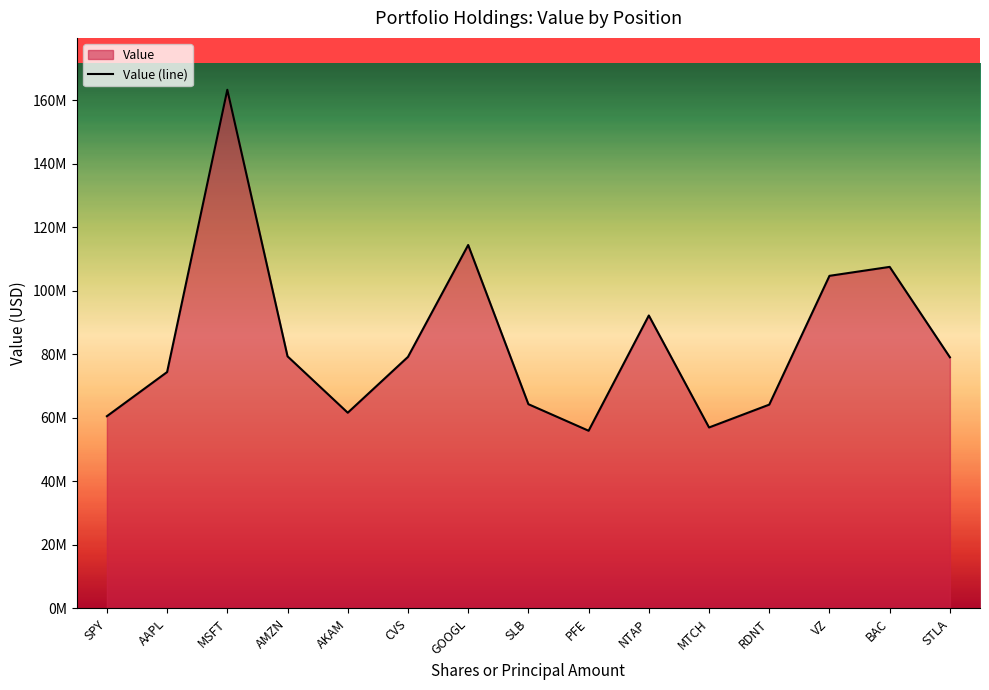

What is the average value?

83865291